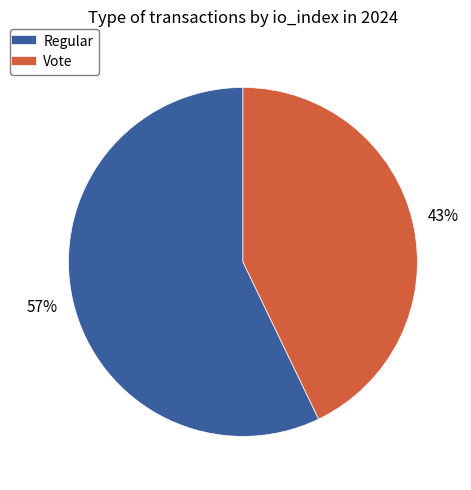

What is the smallest slice in the pie chart?

Vote